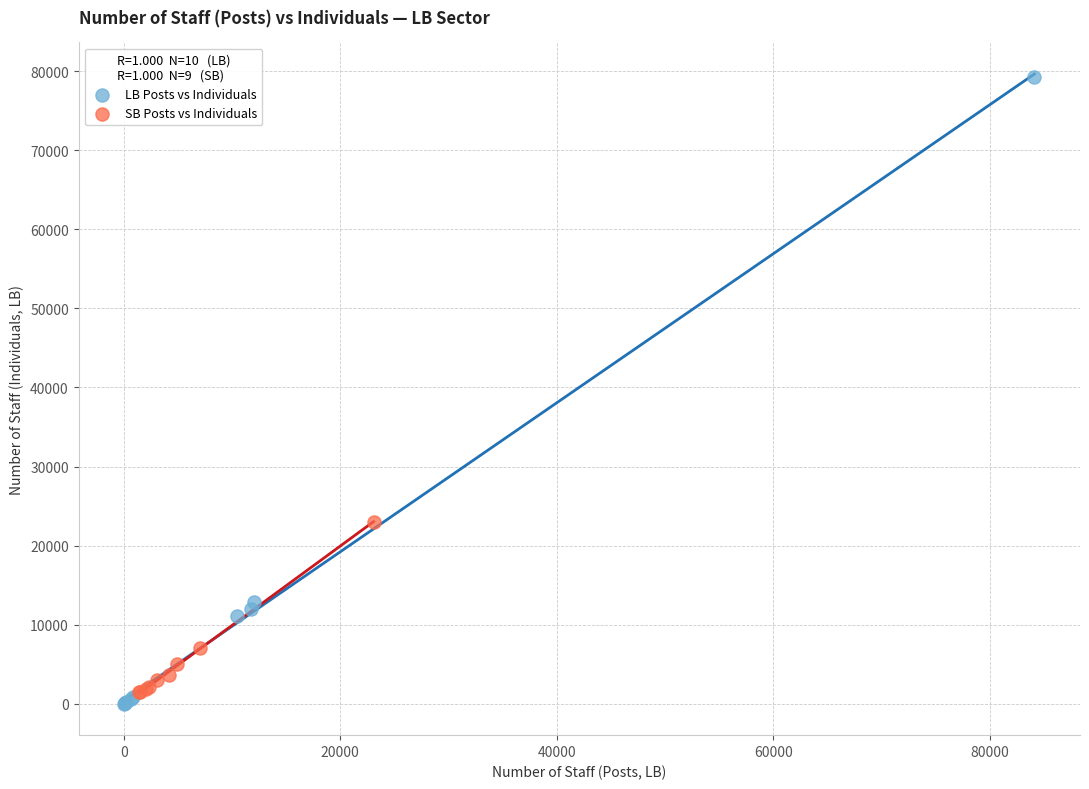

Which series has the widest spread of Y values?

LB Posts vs Individuals